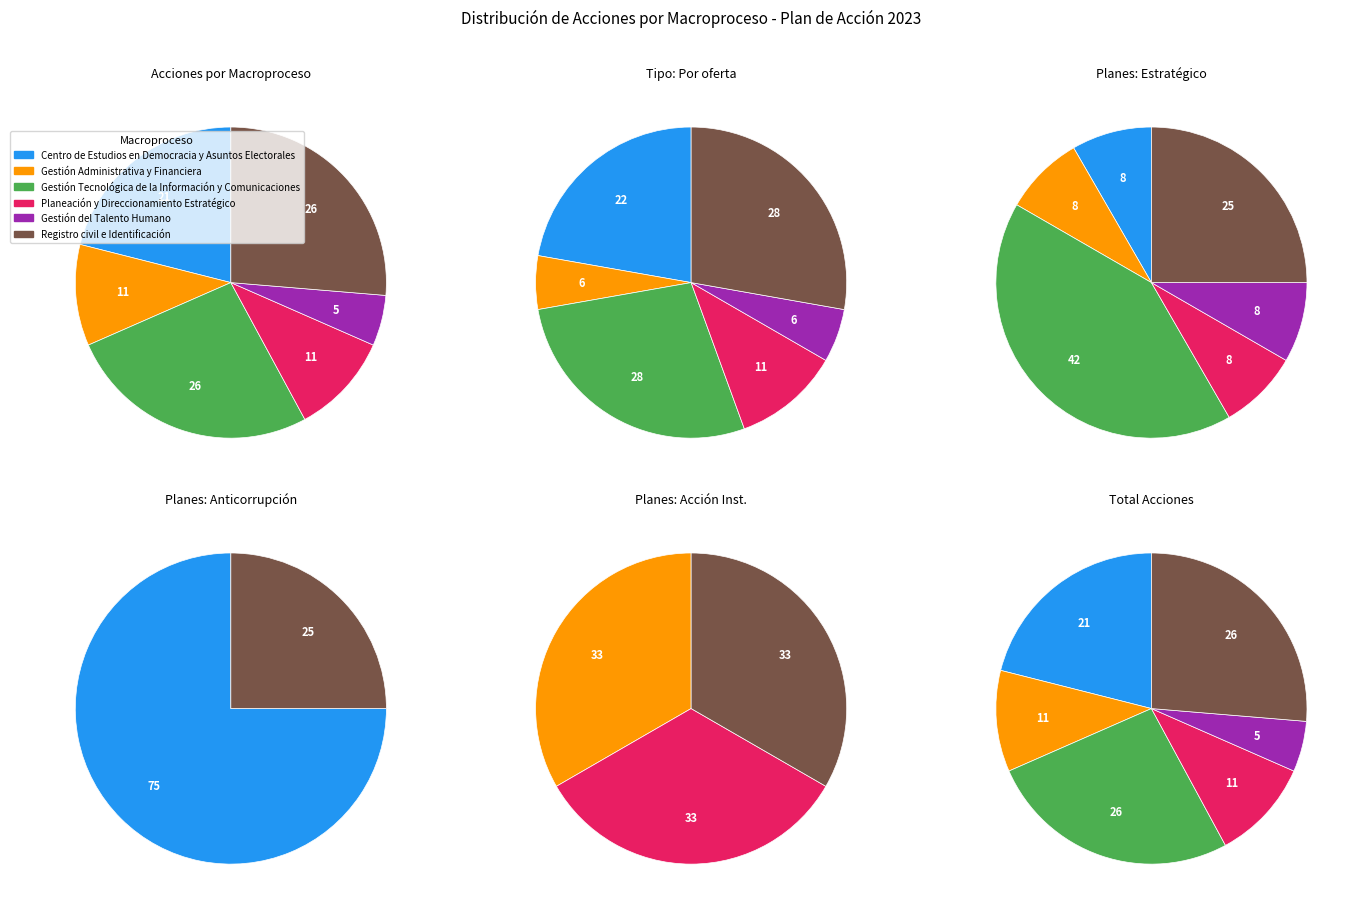

Count the number of slices in the pie.

6